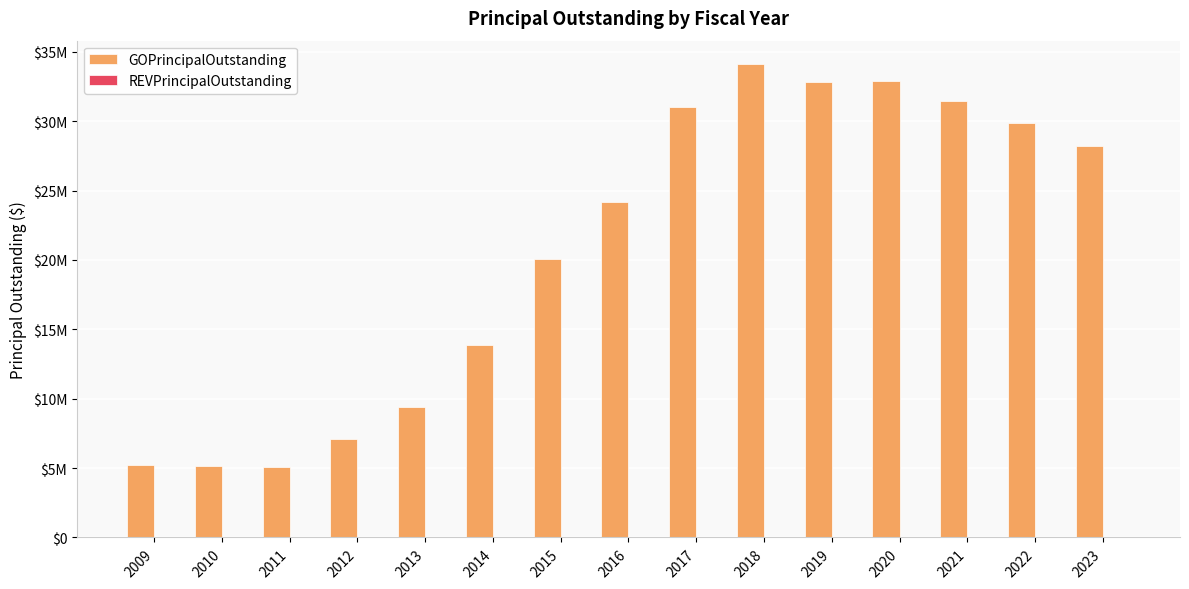

Reading right to left, transcribe all the data shown in this chart.

GOPrincipalOutstanding: 28230000	29850000	31435000	32905000	32790000	34095000	31005000	24145000	20070000	13900000	9435000	7100000	5075000	5175000	5250000
REVPrincipalOutstanding: 0	0	0	0	0	0	0	0	0	0	0	0	0	0	0